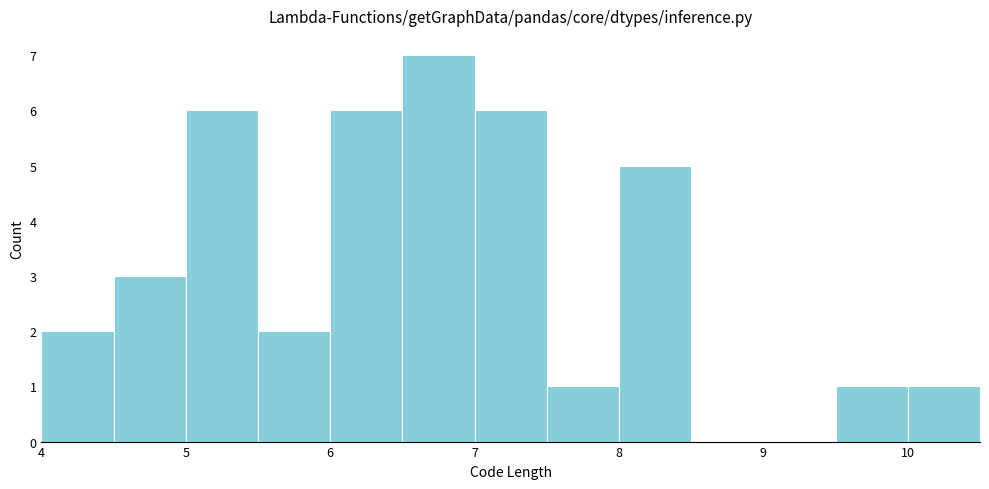

What is the height of the bar covering 10.0 to 10.5 on the x-axis? The values are not printed on the chart, so give them approximately, as read against the axis.

1